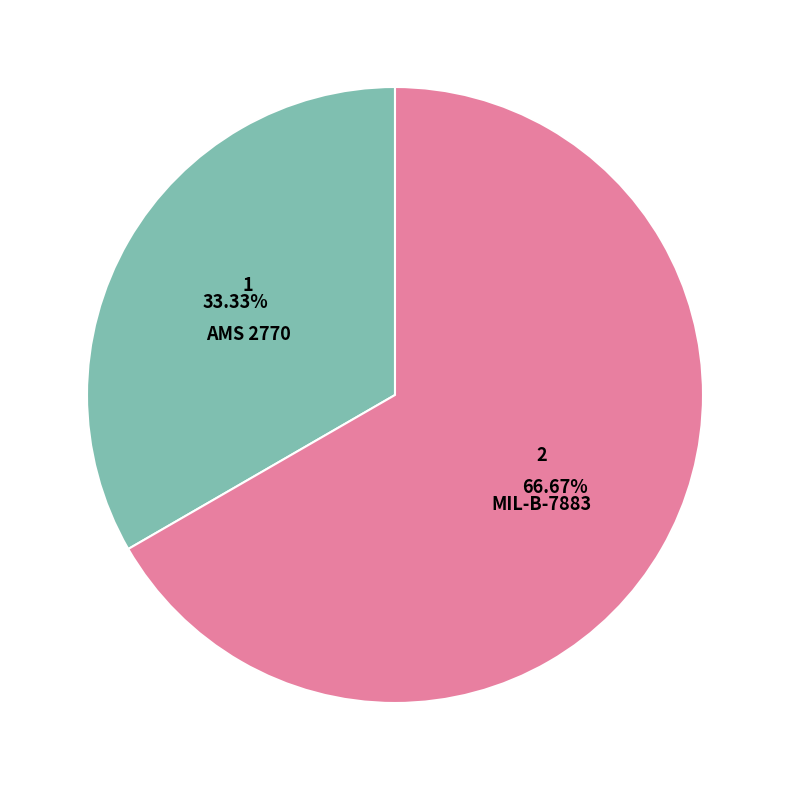

Does any single category account for the majority?

Yes